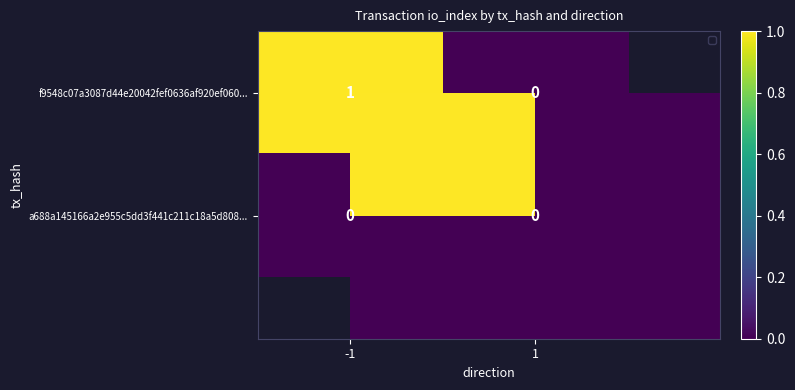

List the labels in order of a688a145166a2e955c5dd3f441c211c18a5d808... value, smallest first.

-1, 1